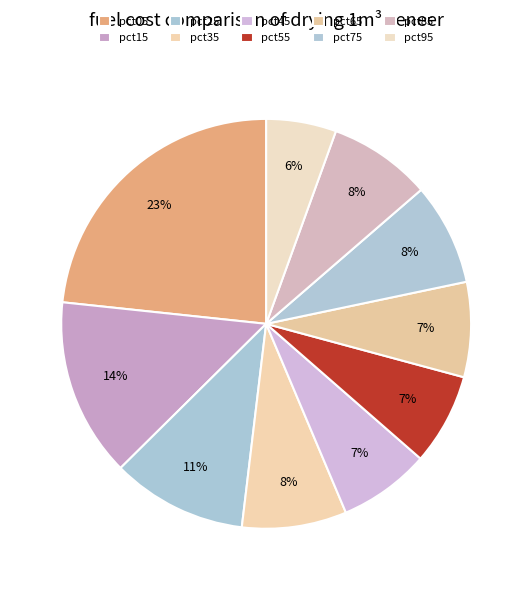

Count the number of slices in the pie.

10